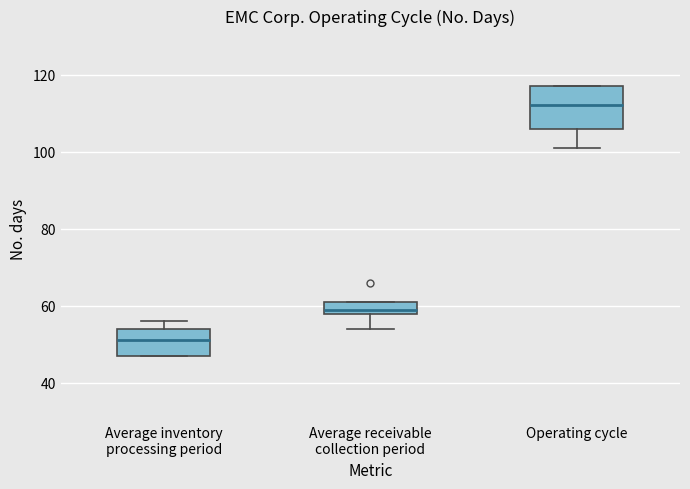

Which box is the tallest, from its lower edge to its upper edge?

Operating cycle